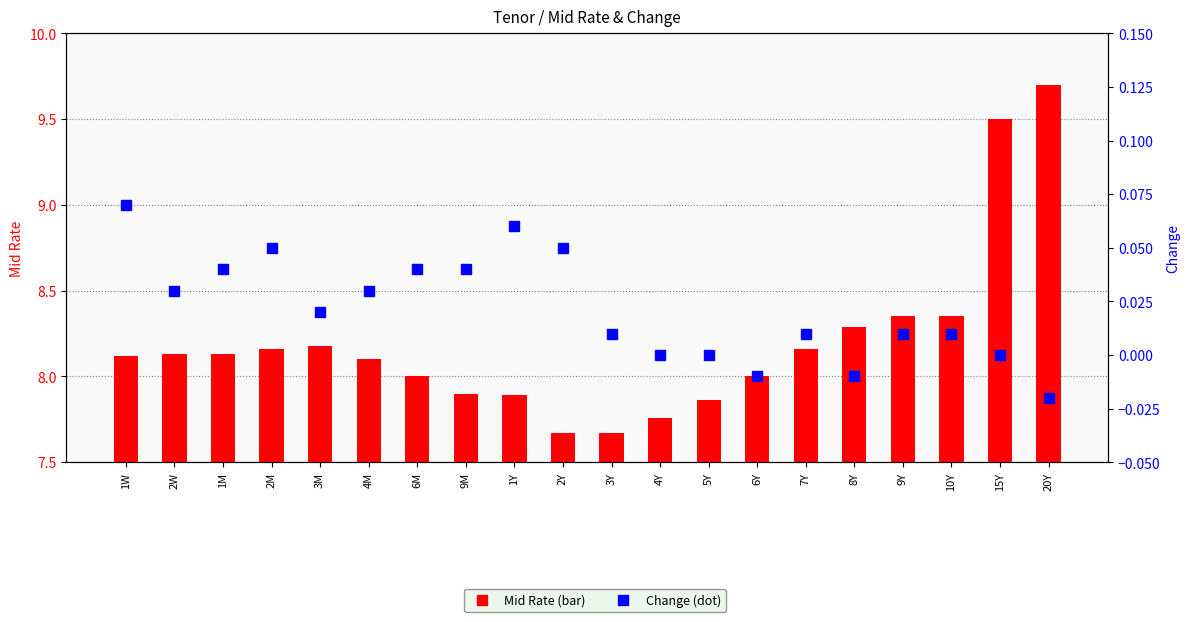

List the series in order of their overall mean, highest first.

Mid Rate, Change